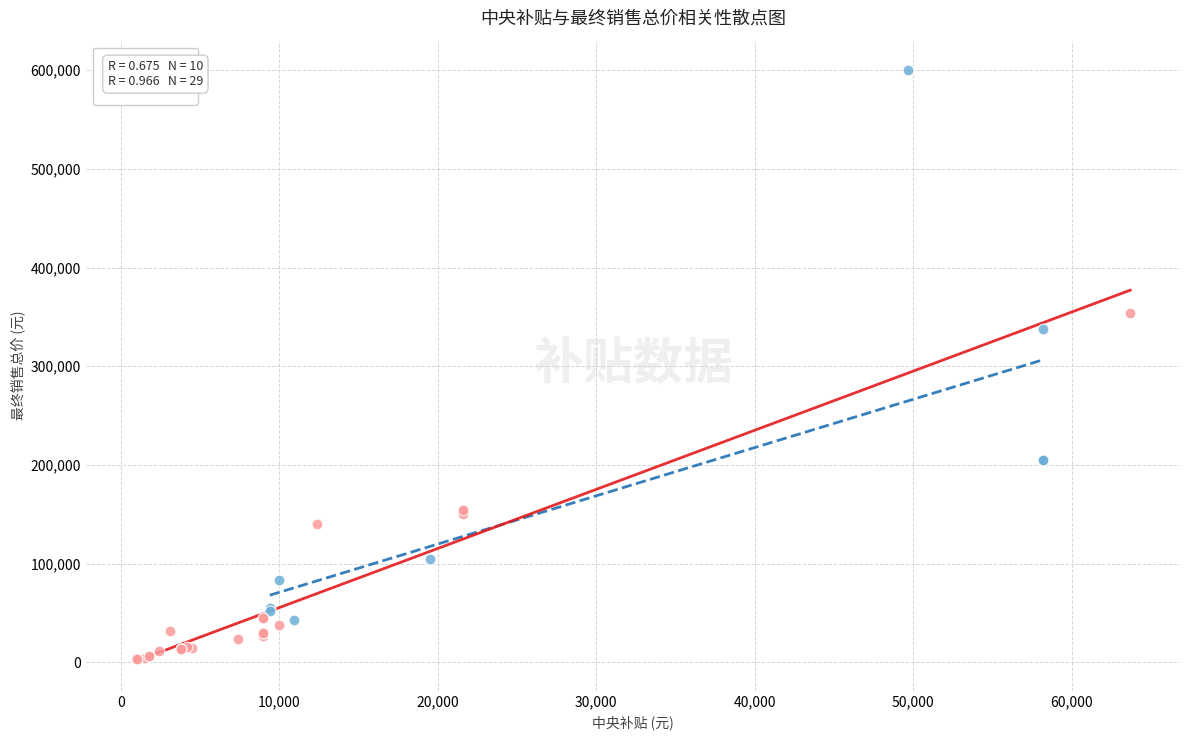

Which series reaches the maximum Y coordinate?

拖拉机